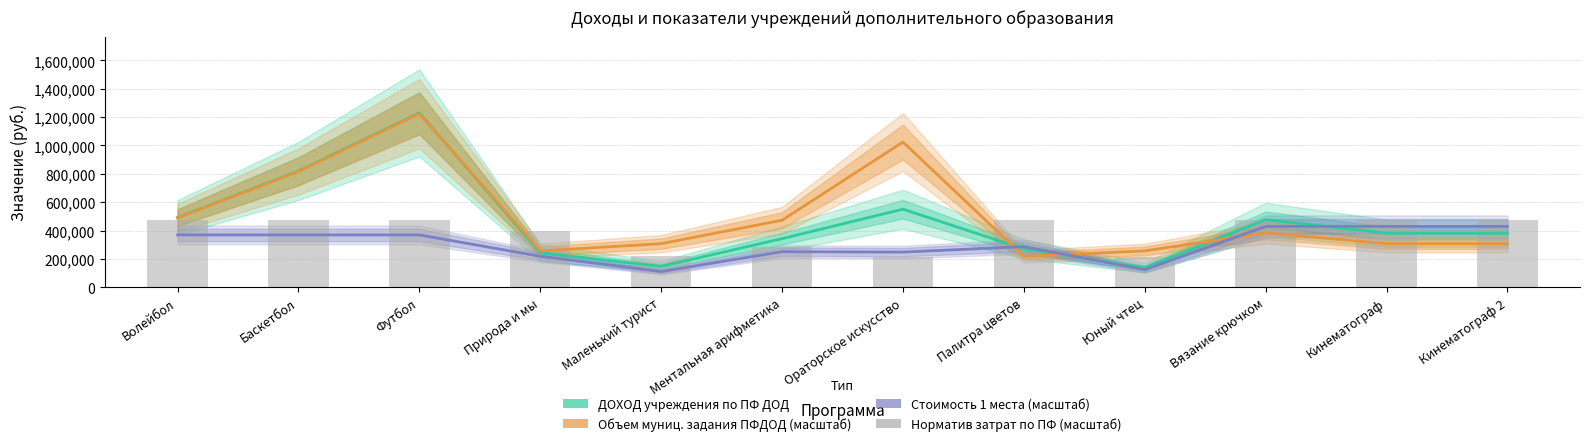

Which series has the largest range (max minus min)?

ДОХОД учреждения по ПФ ДОД